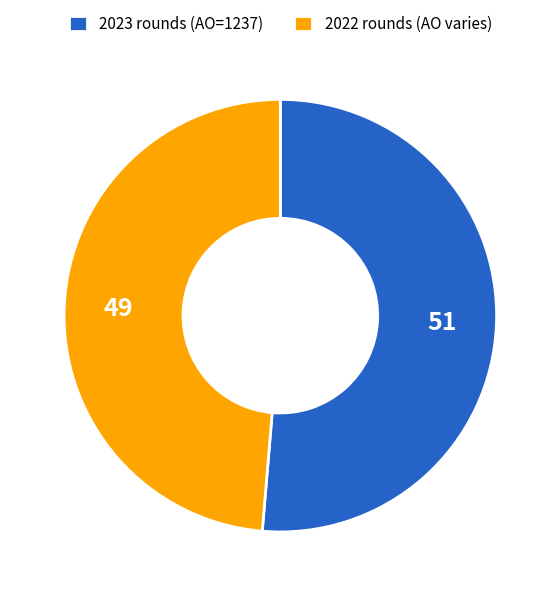

Count the number of slices in the pie.

2